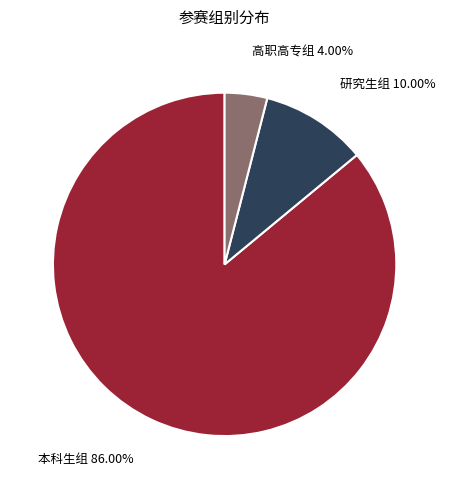

True or false: 研究生组 accounts for 1% of the total.

False